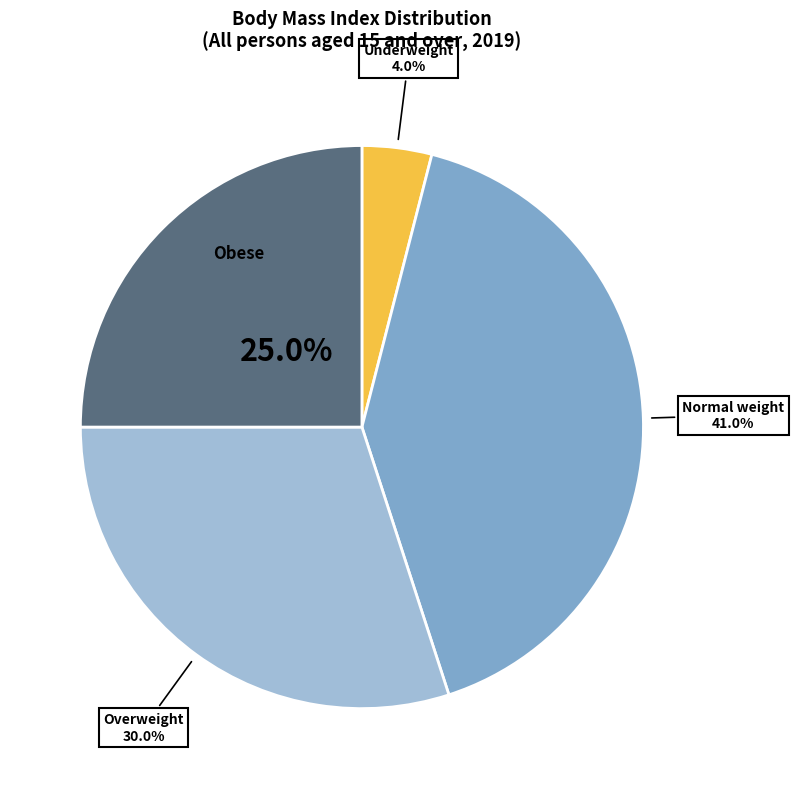

How many slices are in this pie chart?

4